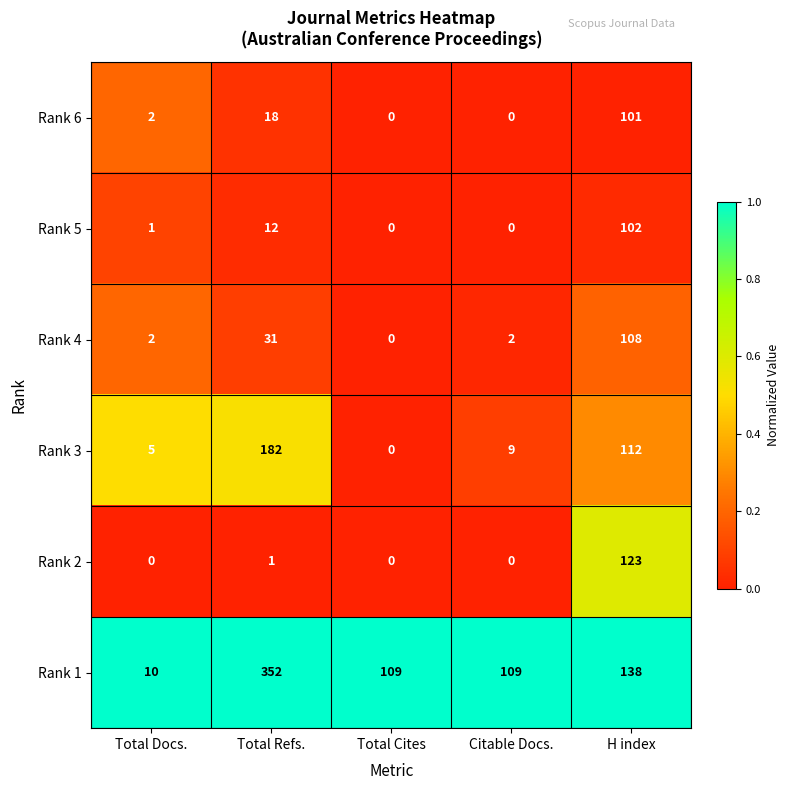

How many positive values does the Rank 6 series have?

3